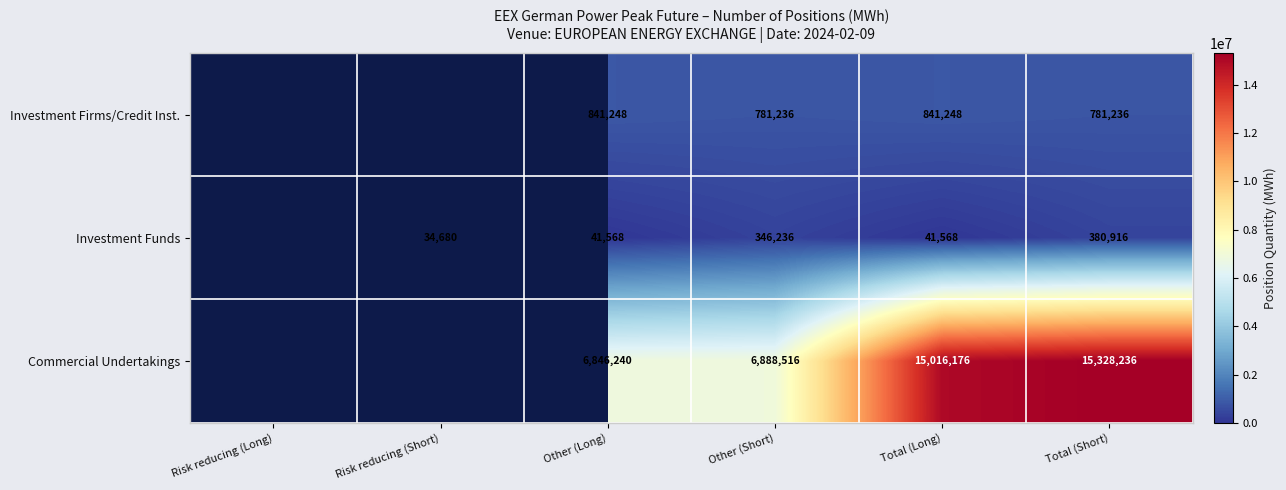

What is the maximum value shown in the chart?

15328236.0